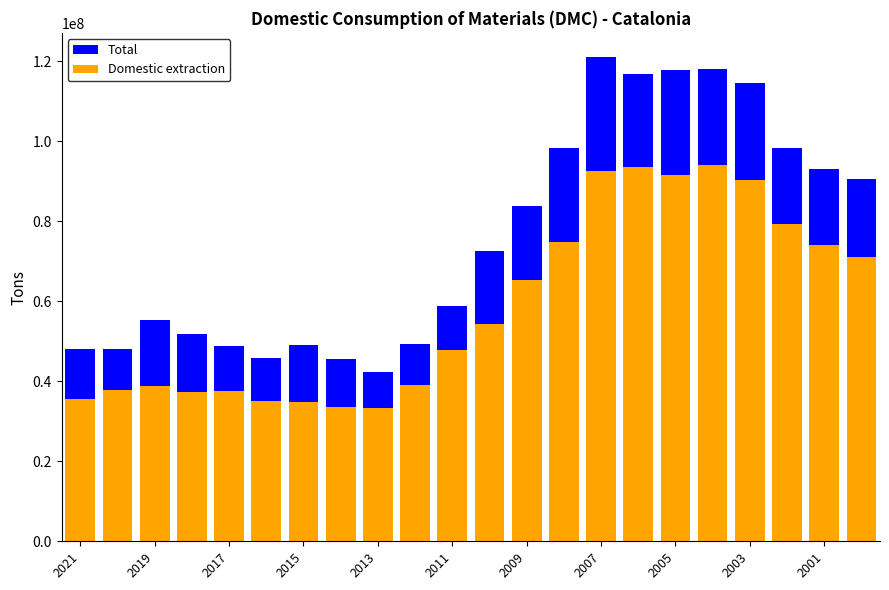

What is the maximum value shown in the chart?

121020157